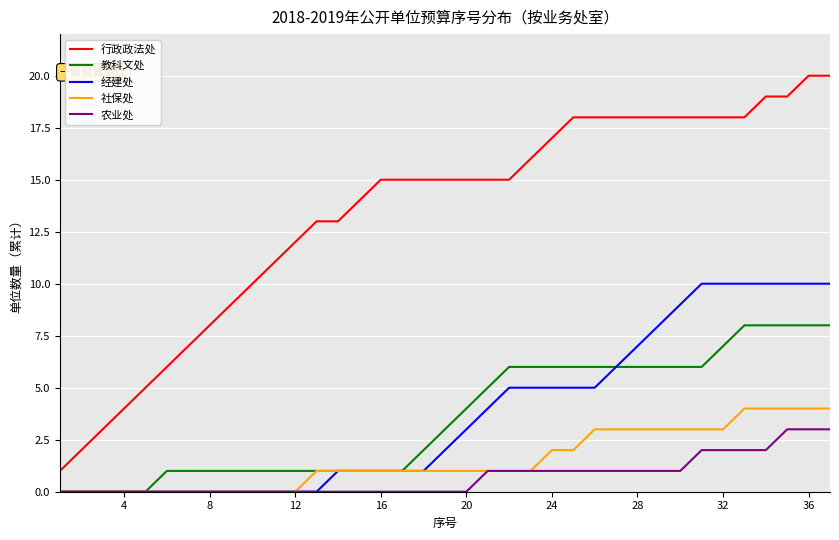

Which series has the largest range (max minus min)?

行政政法处